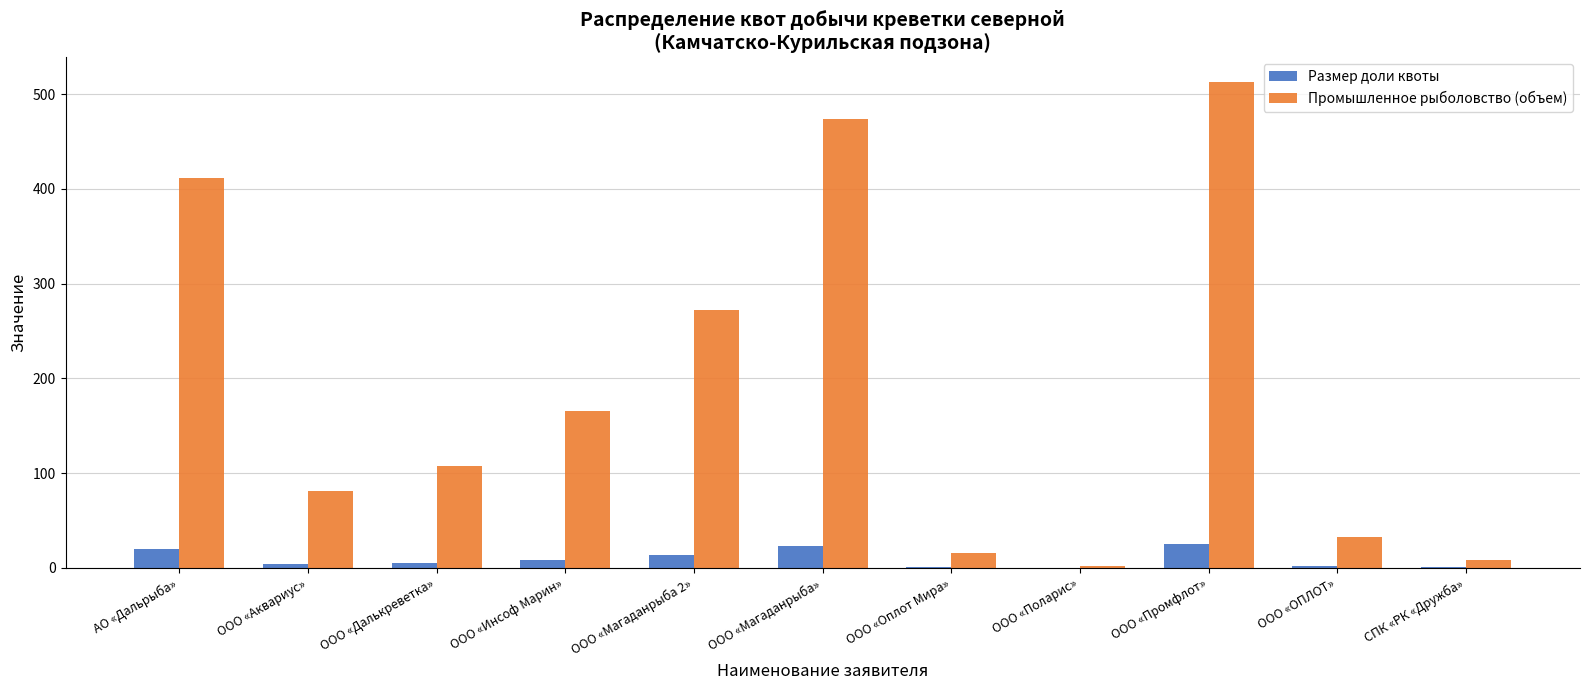

Where does the Промышленное рыболовство (объем) series first go above 107?

АО «Дальрыба»